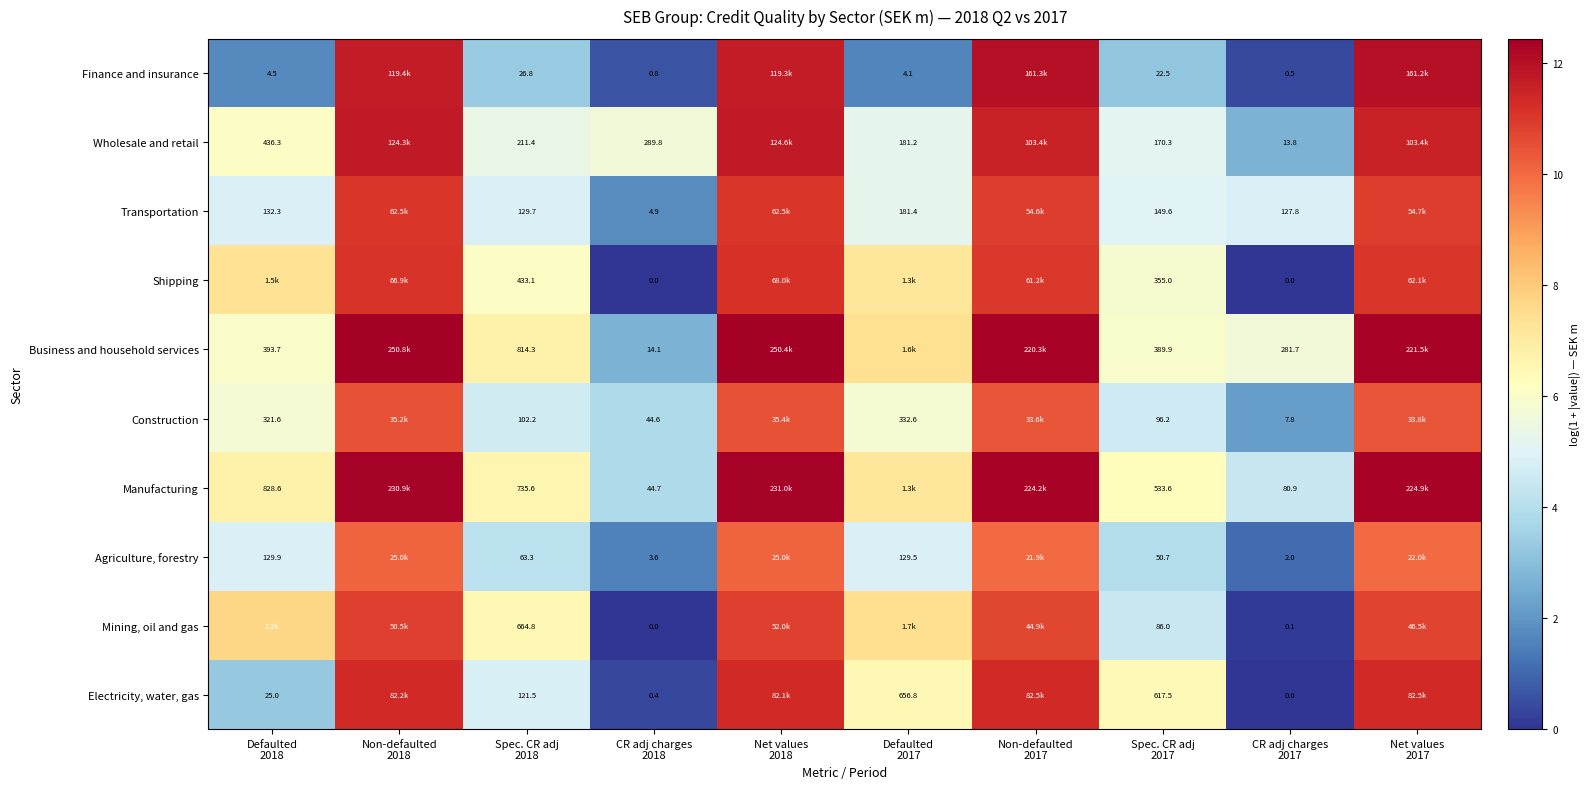

How many data points in Wholesale and retail are above 6?

5